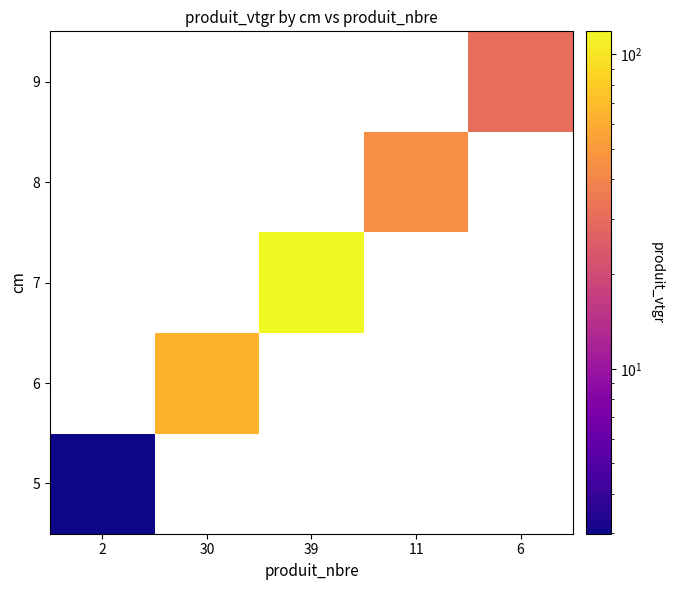

What is the lowest value of the 5 series?

3.0